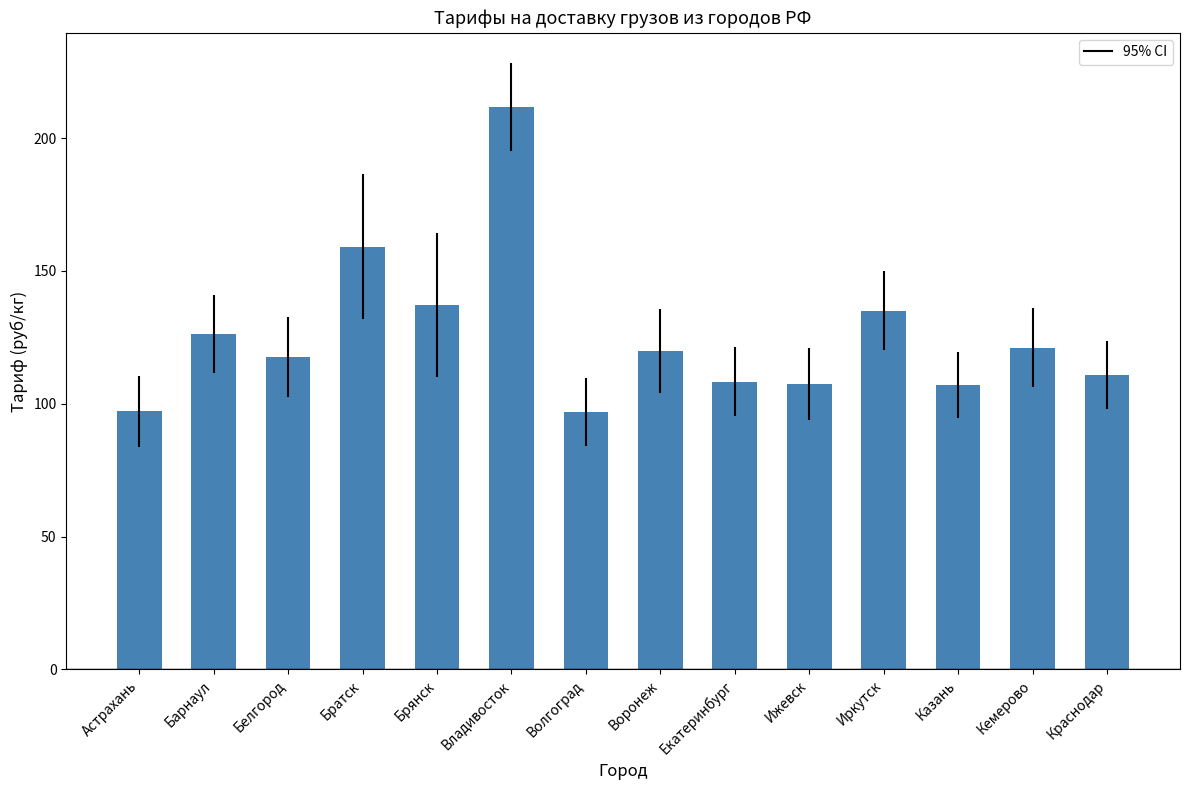

Which has a higher value, Волгоград or Братск?

Братск